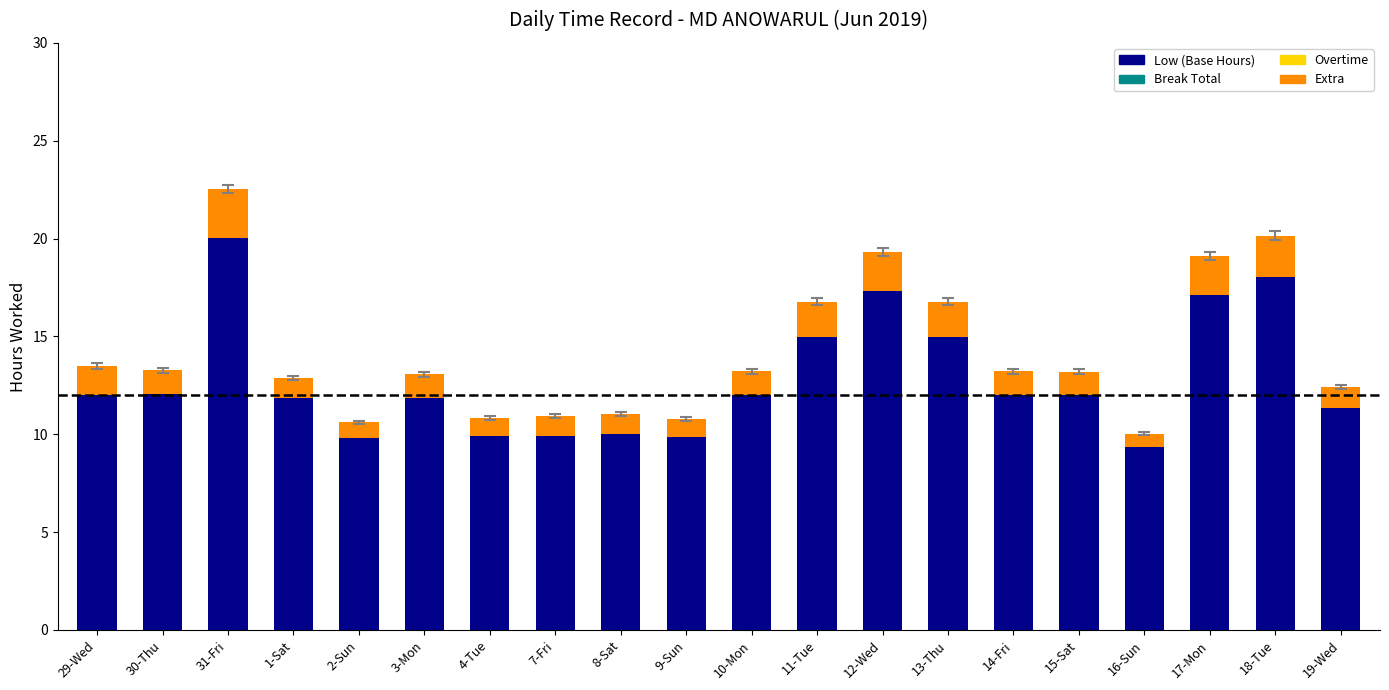

What is the total value across all series at 17-Mon?

19.1